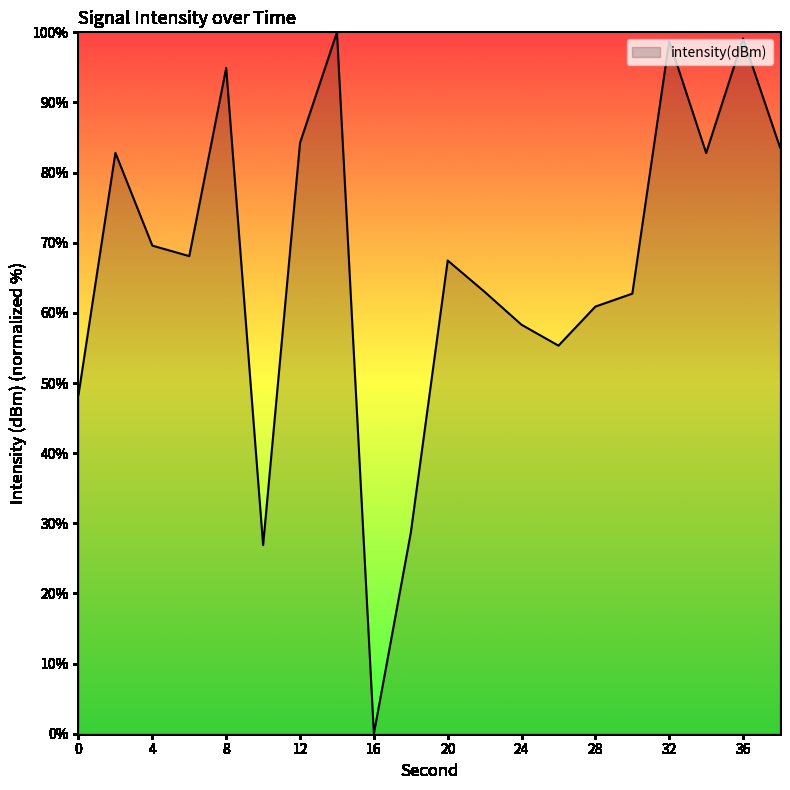

What is the difference between the maximum and minimum values?

100.0